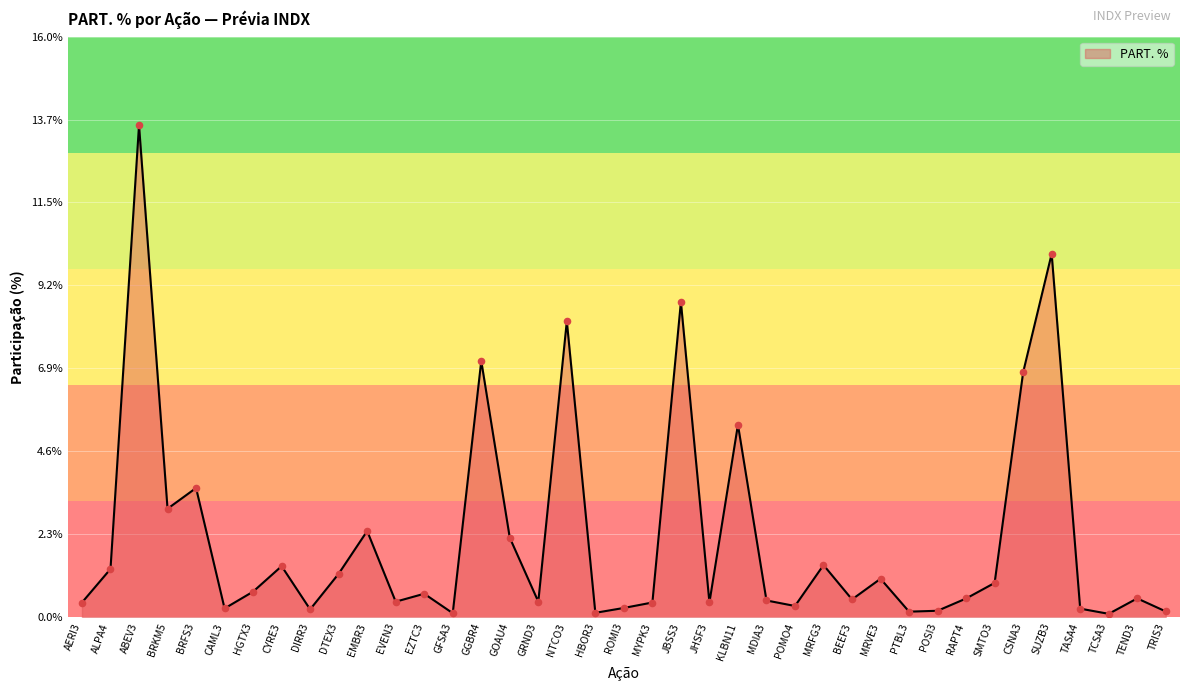

What is the ratio of the value at ALPA4 to the value at BRFS3?

0.4